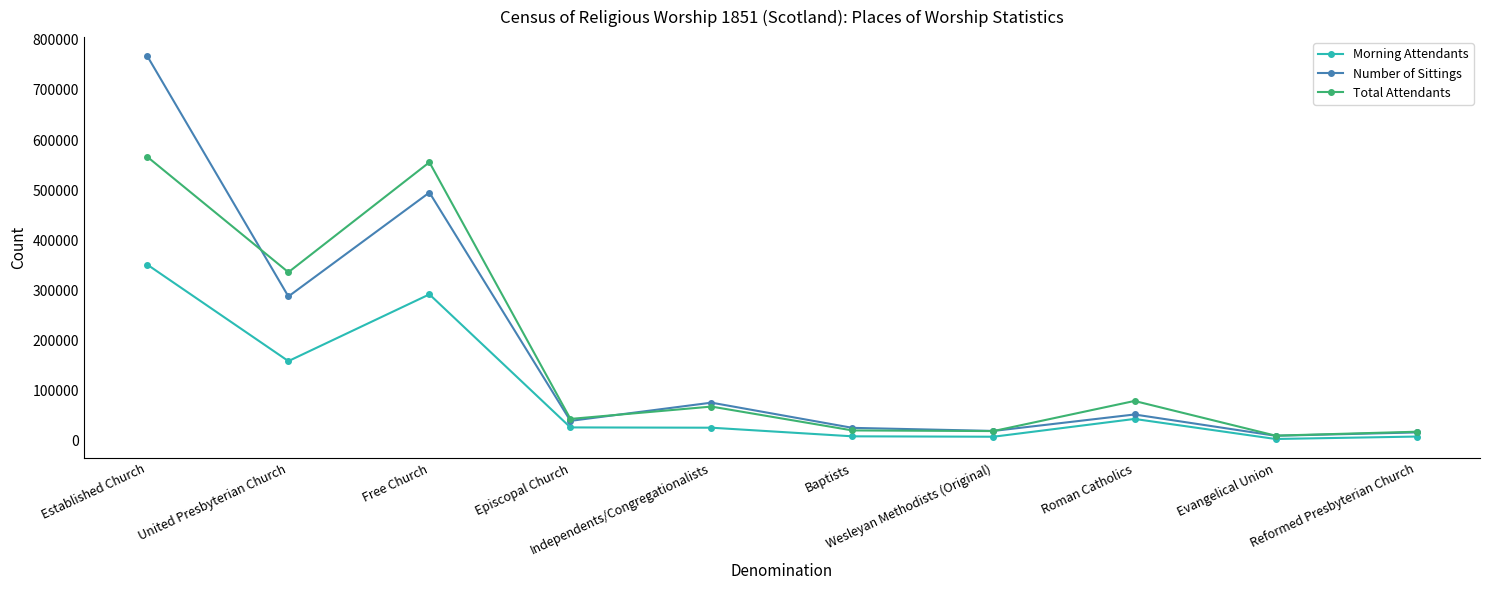

What is the value of the Total Attendants point at the 8th from the left?

79723